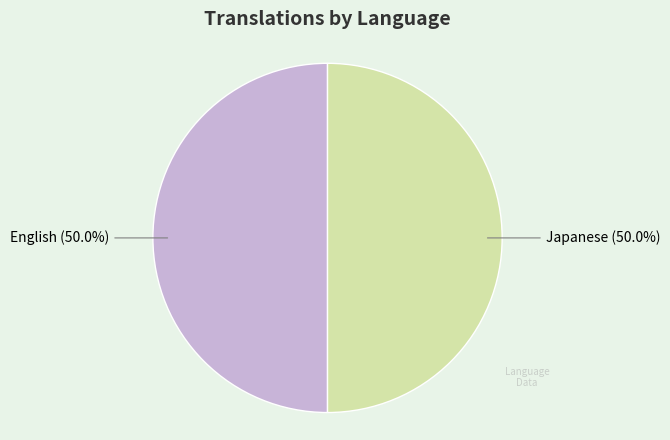

What is the ratio of the value at English to the value at Japanese?

1.0